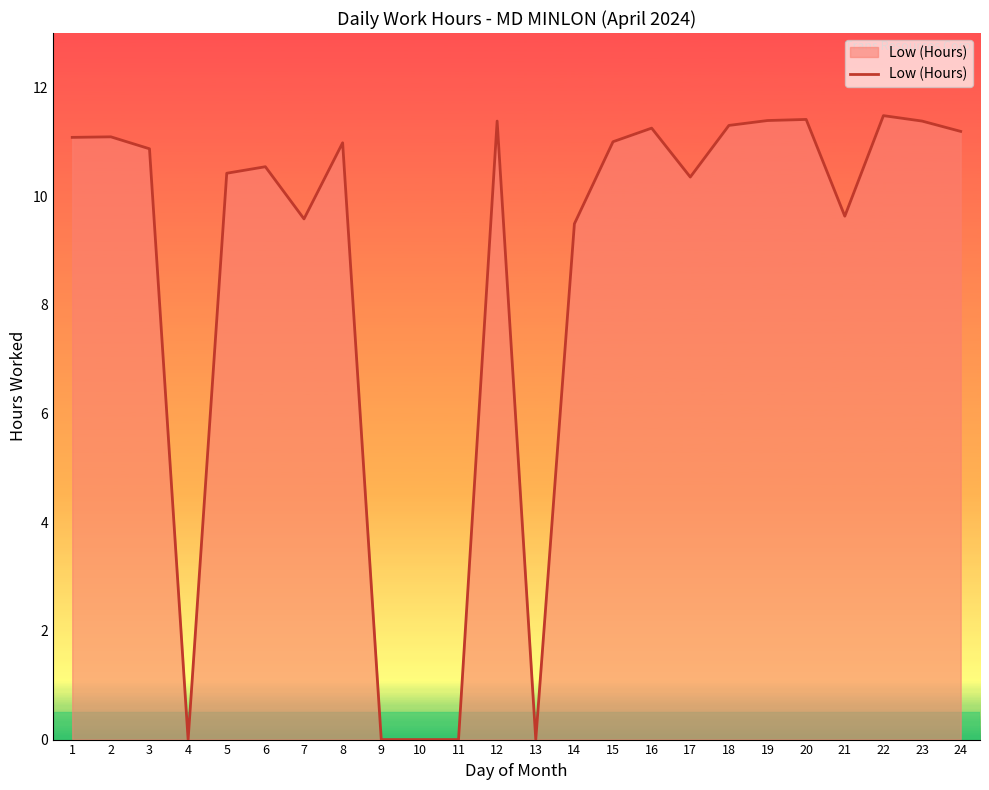

What is the maximum value shown in the chart?

11.5